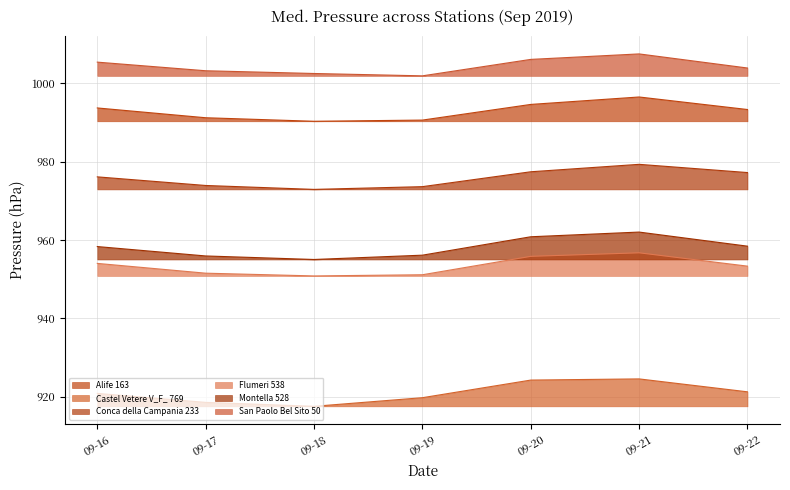

True or false: Castel Vetere V_F_ 769 and Montella 528 intersect in this chart.

False